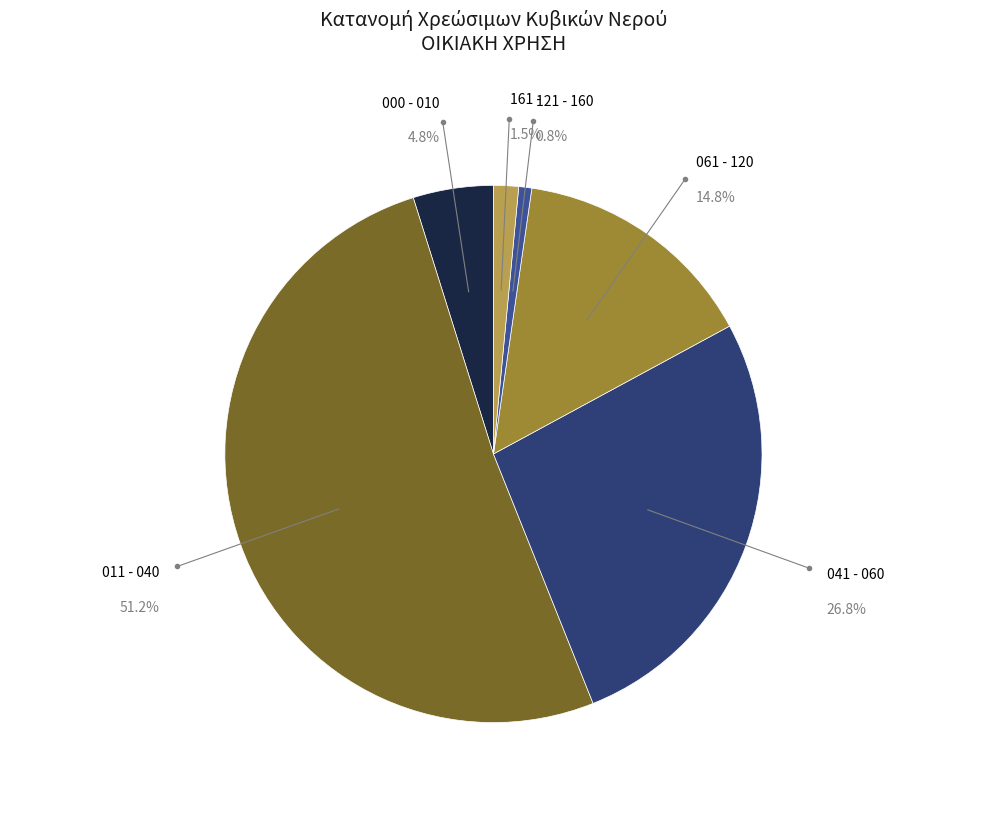

Between 000 - 010 and 061 - 120, which is larger?

061 - 120